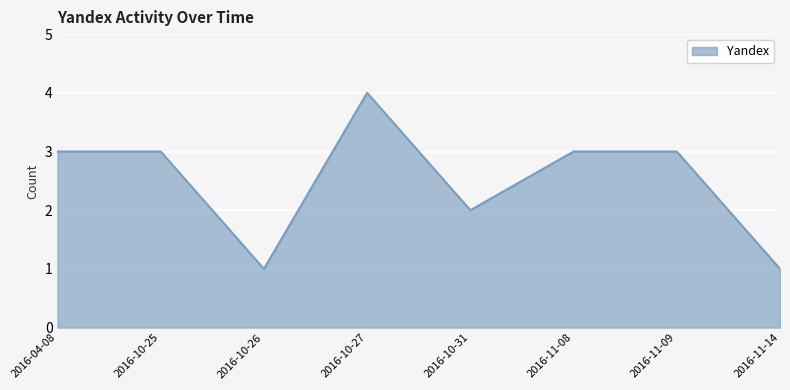

What is the smallest value displayed?

1